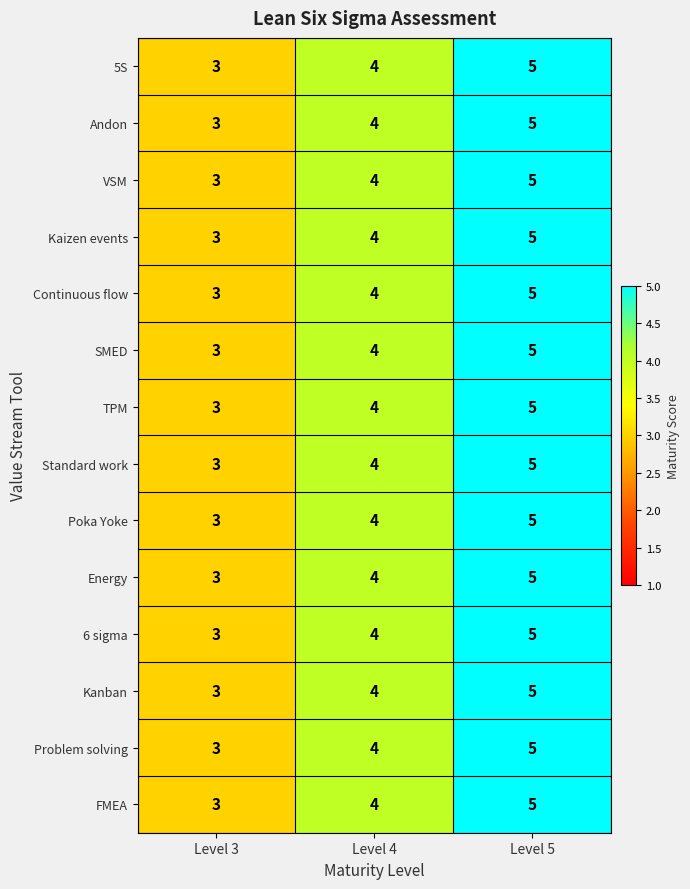

Count the number of data series in this chart.

14